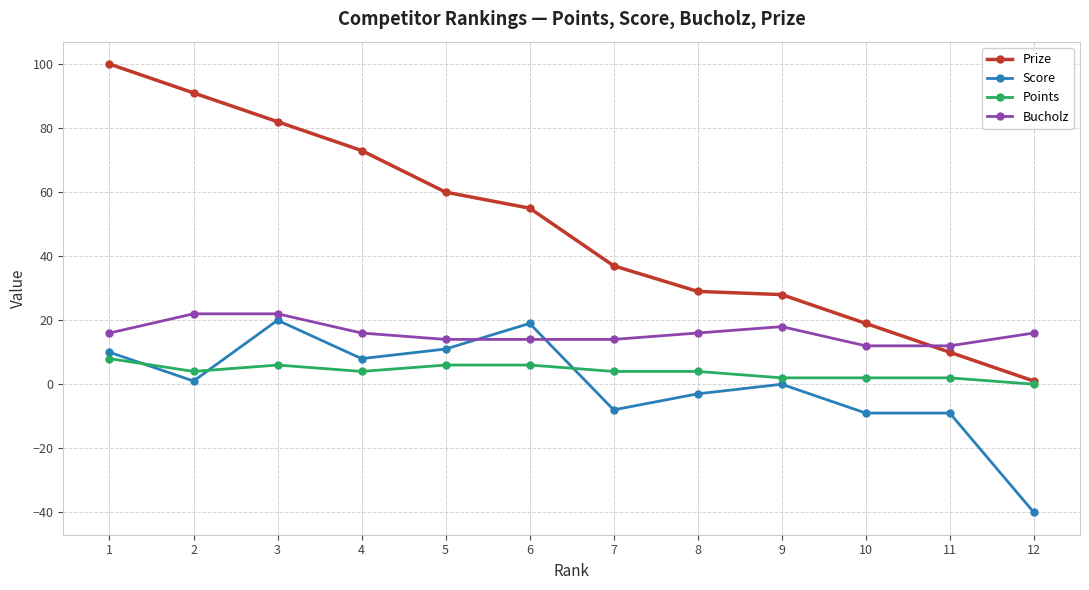

At which category does Score reach its first local valley?

2